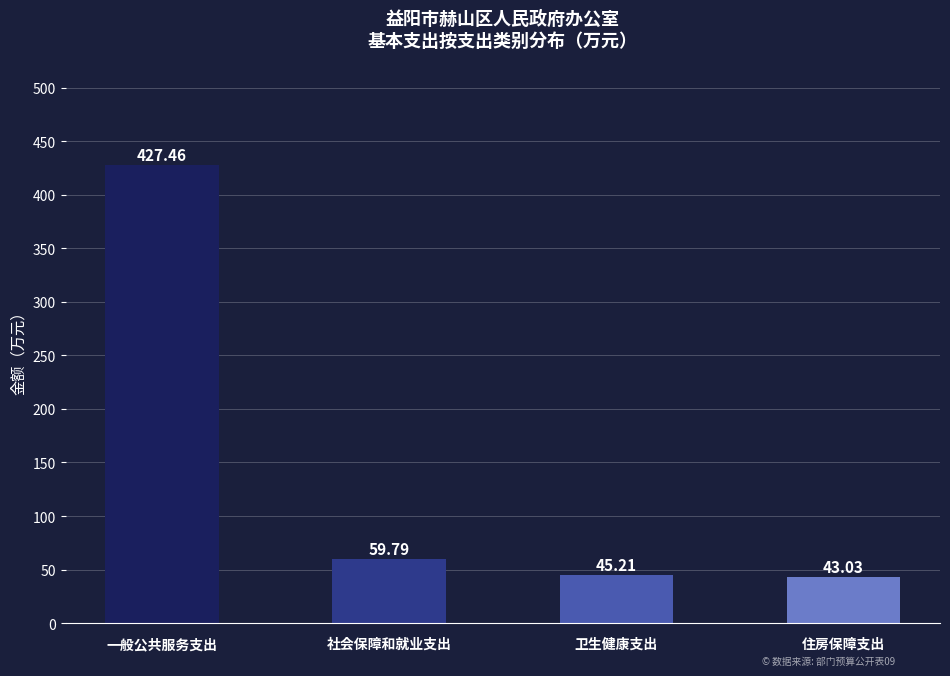

What is the sum of the values at 卫生健康支出 and 一般公共服务支出?

472.7